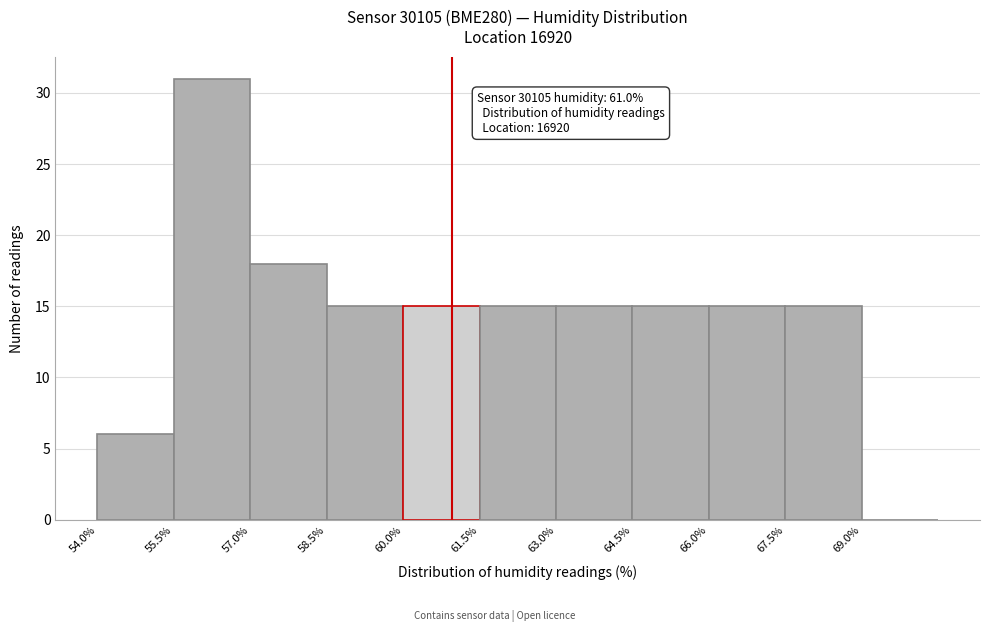

Over which range of the x-axis is the bar tallest?

55.5 to 57.0